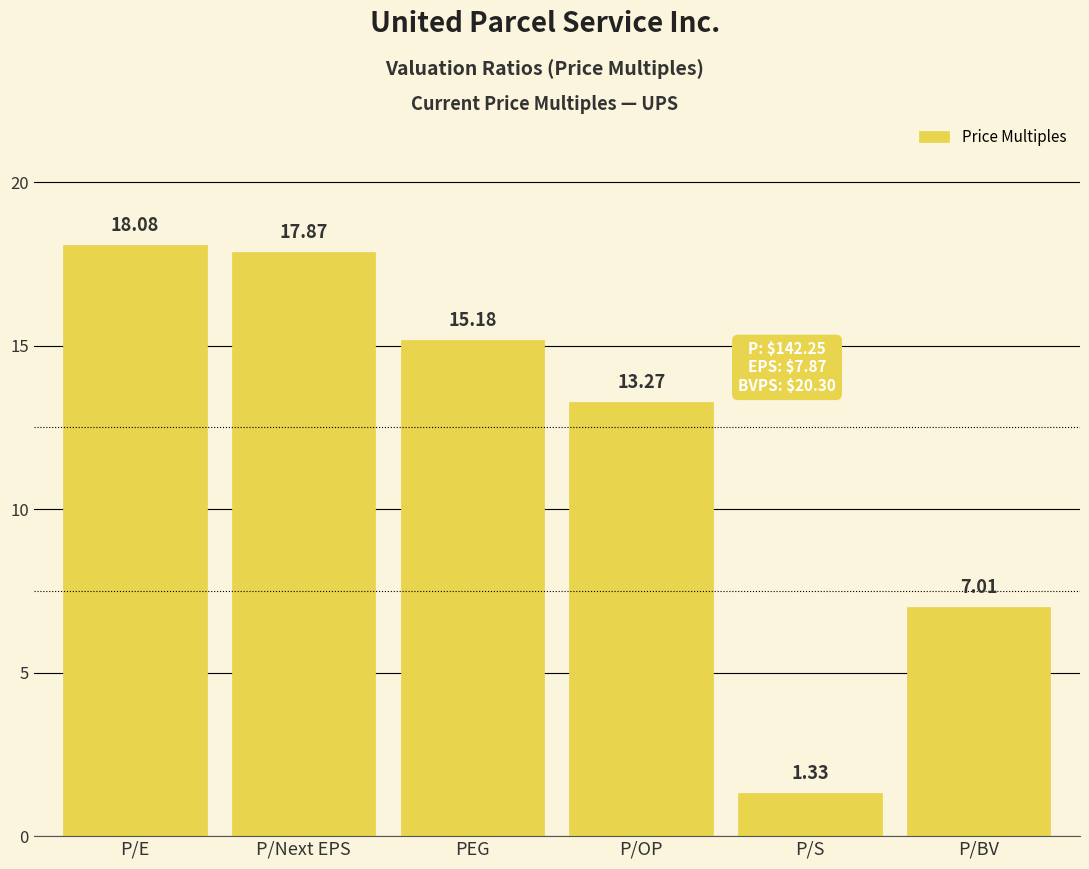

Rank the categories by value from highest to lowest.

P/E, P/Next EPS, PEG, P/OP, P/BV, P/S